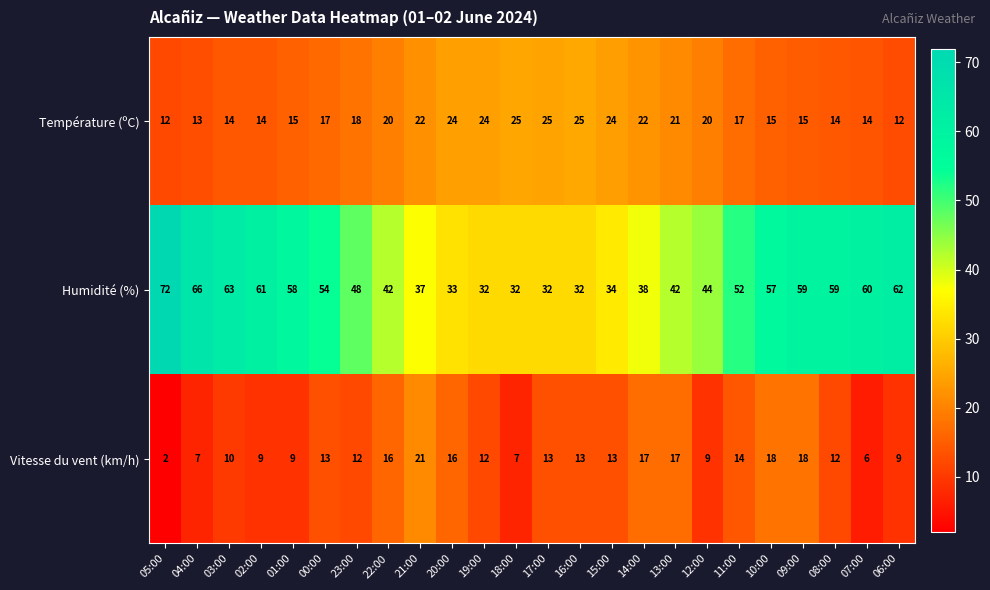

At how many categories does at least one series exceed 40?

16